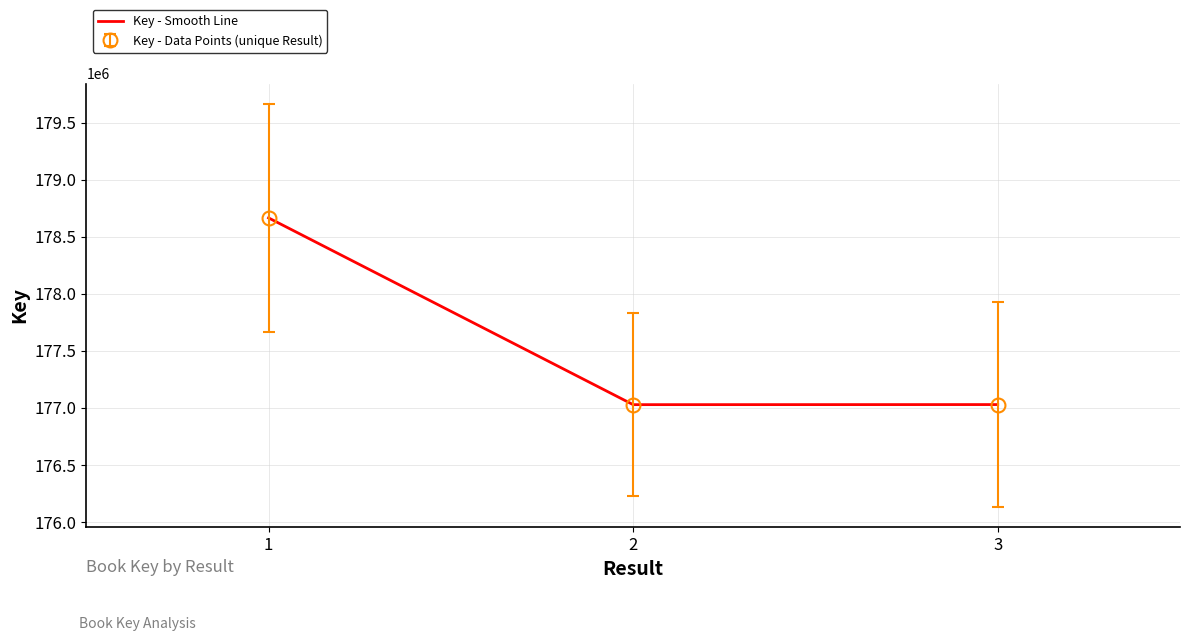

Does the chart have visible grid lines?

Yes